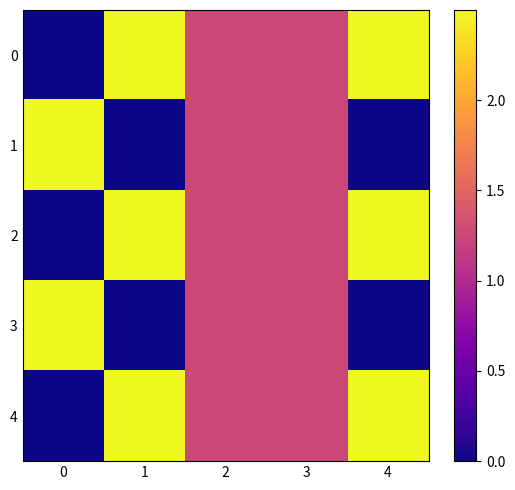

Rank the series at 1 from lowest to highest value.

1, 3, 0, 2, 4